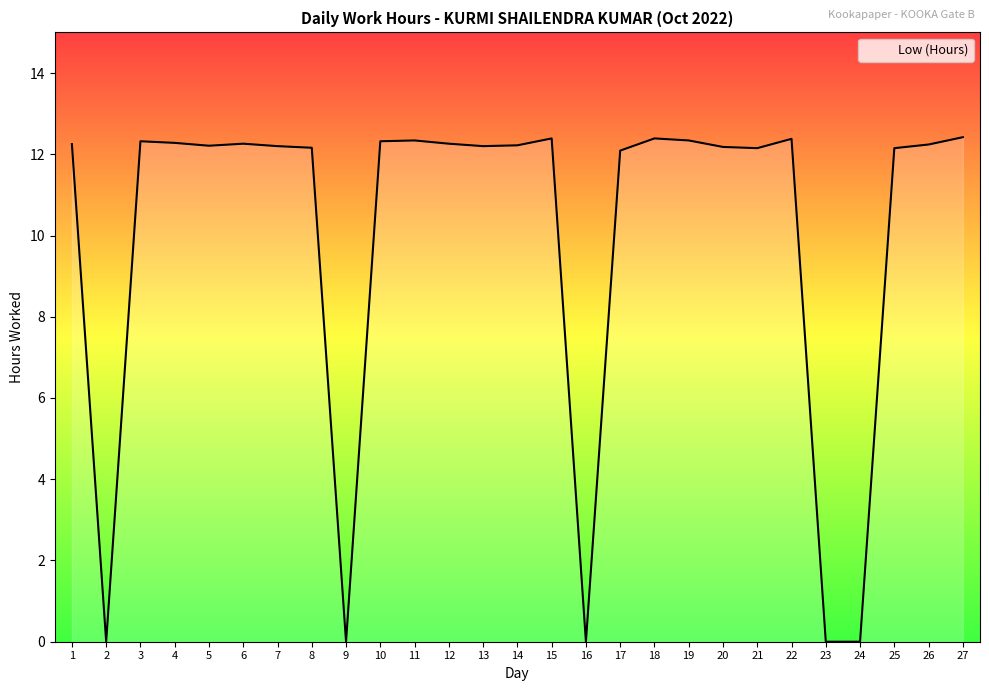

The chart shows a value of 7.9 at 17. True or false?

False